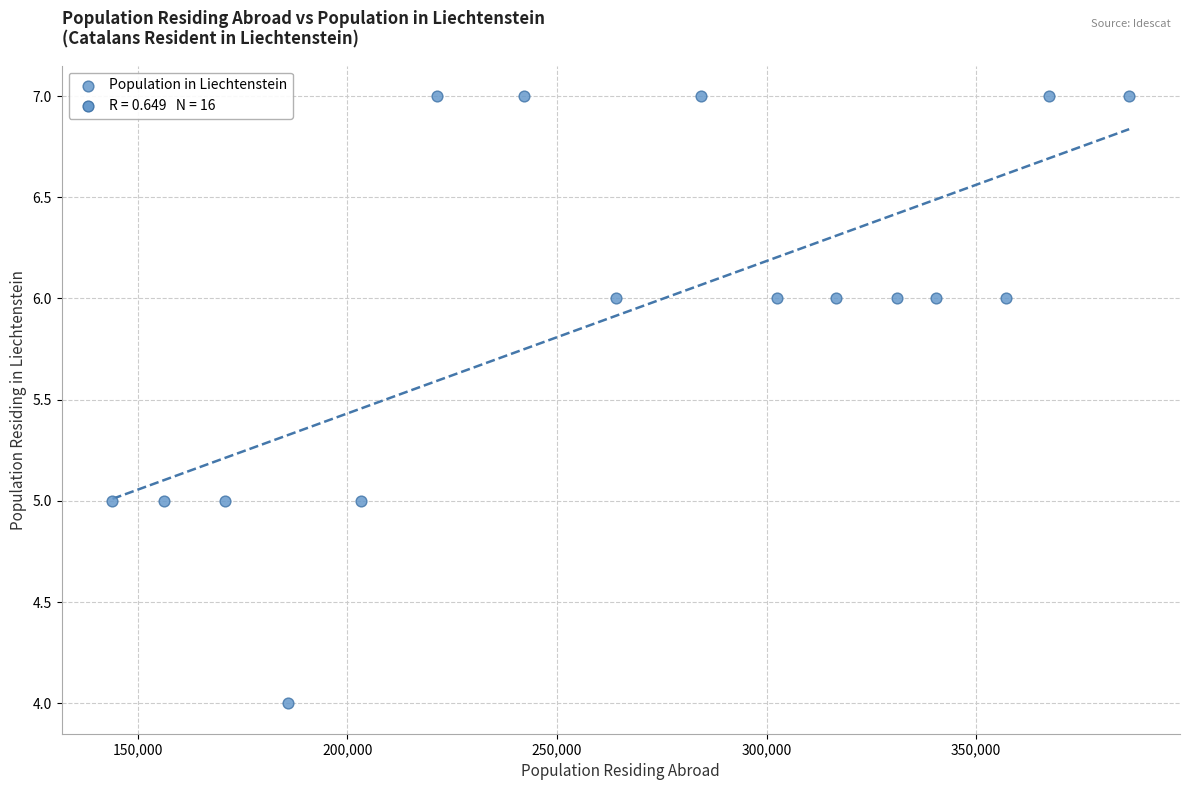

What is the range of X values (max minus min)?

242484